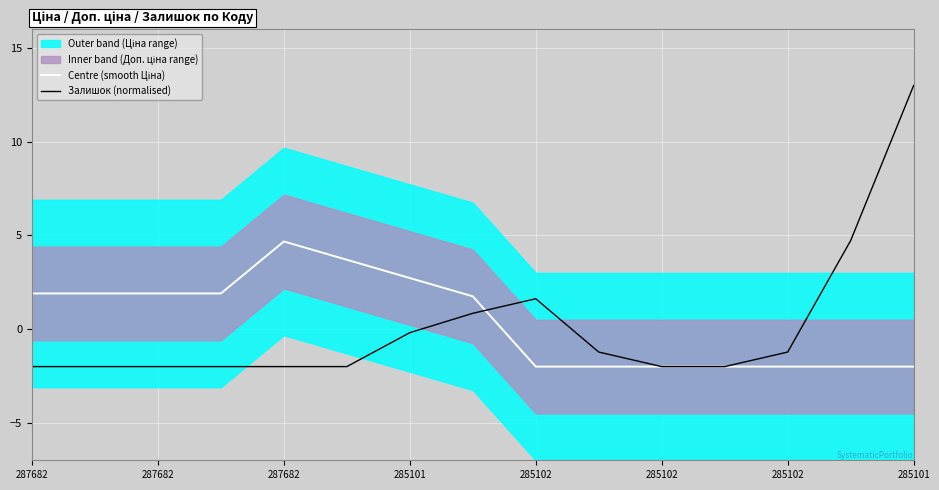

Rank the series at 287682 from lowest to highest value.

Залишок (normalised), Centre (smooth Ціна)